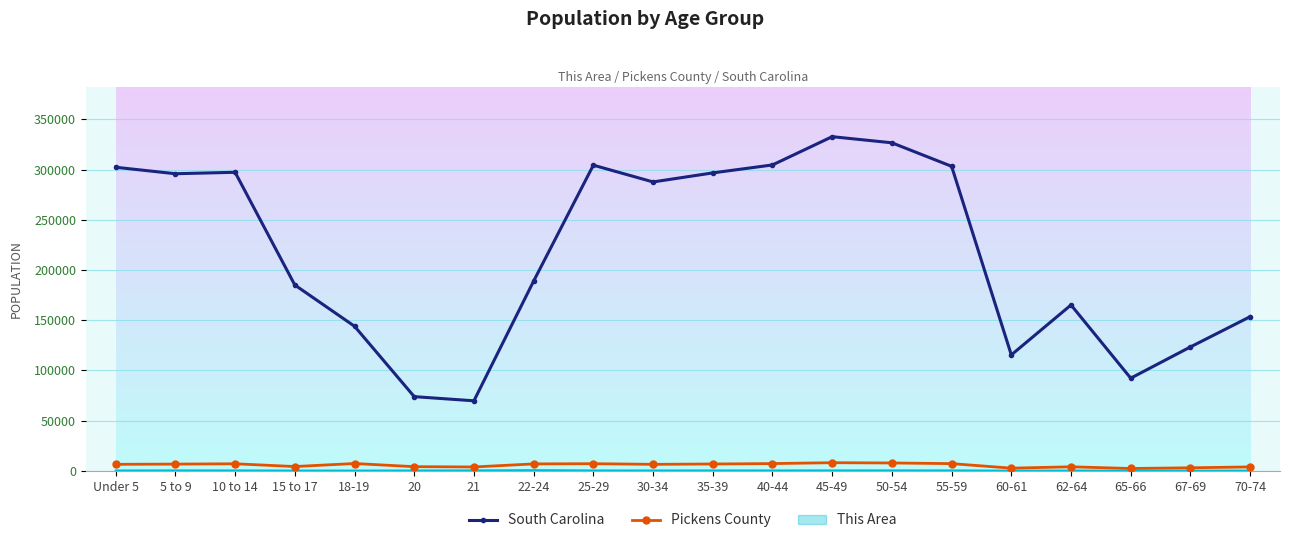

Which series has the largest range (max minus min)?

South Carolina